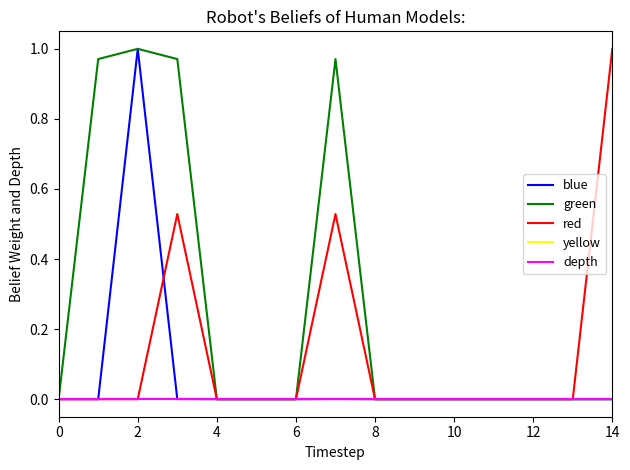

Is this an area chart (filled region under the line)?

No